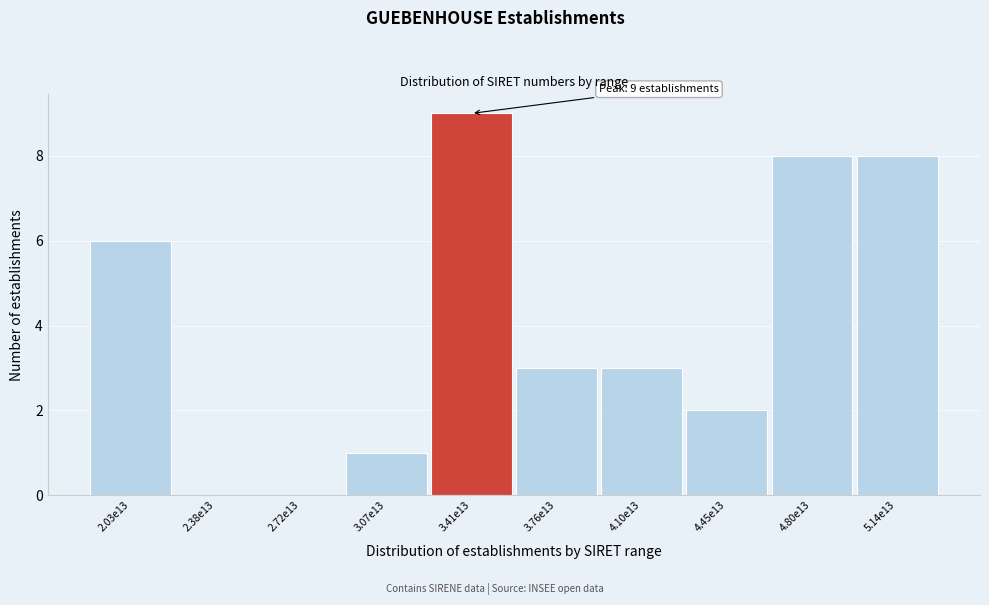

Reading right to left, what are all the values shown in this chart?

5.14e13=8	4.80e13=8	4.45e13=2	4.10e13=3	3.76e13=3	3.41e13=9	3.07e13=1	2.72e13=0	2.38e13=0	2.03e13=6